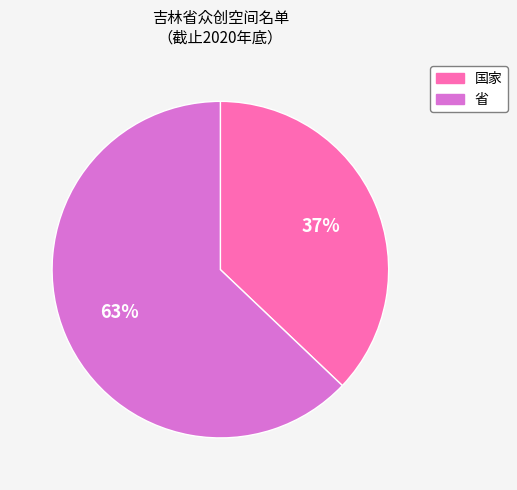

How many segments does this pie chart have?

2